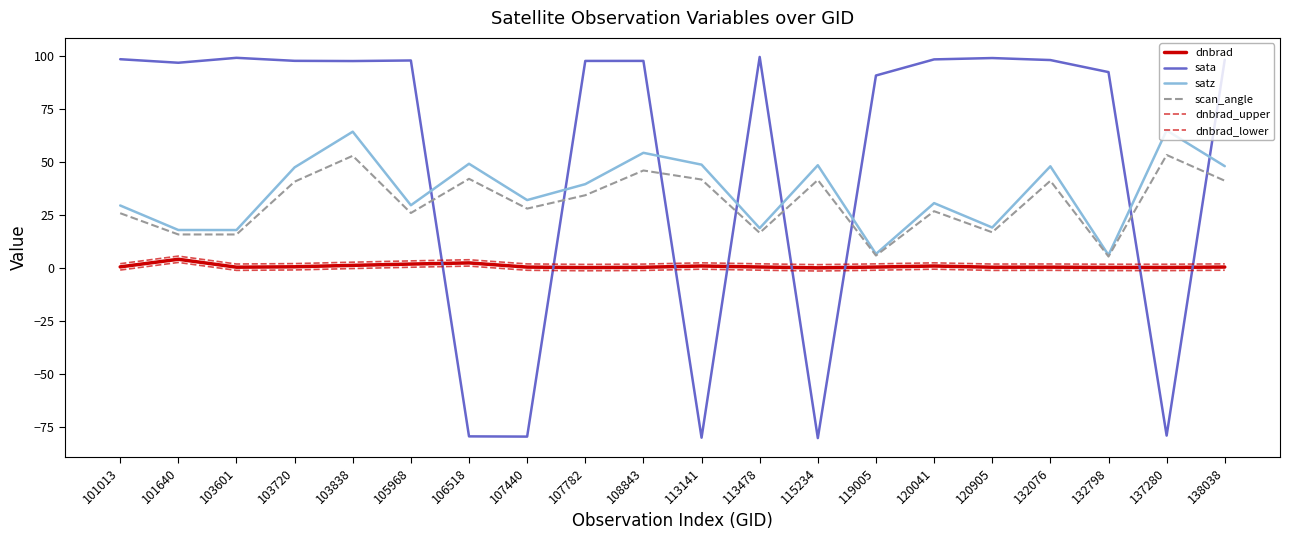

How many lines are shown in the chart?

6